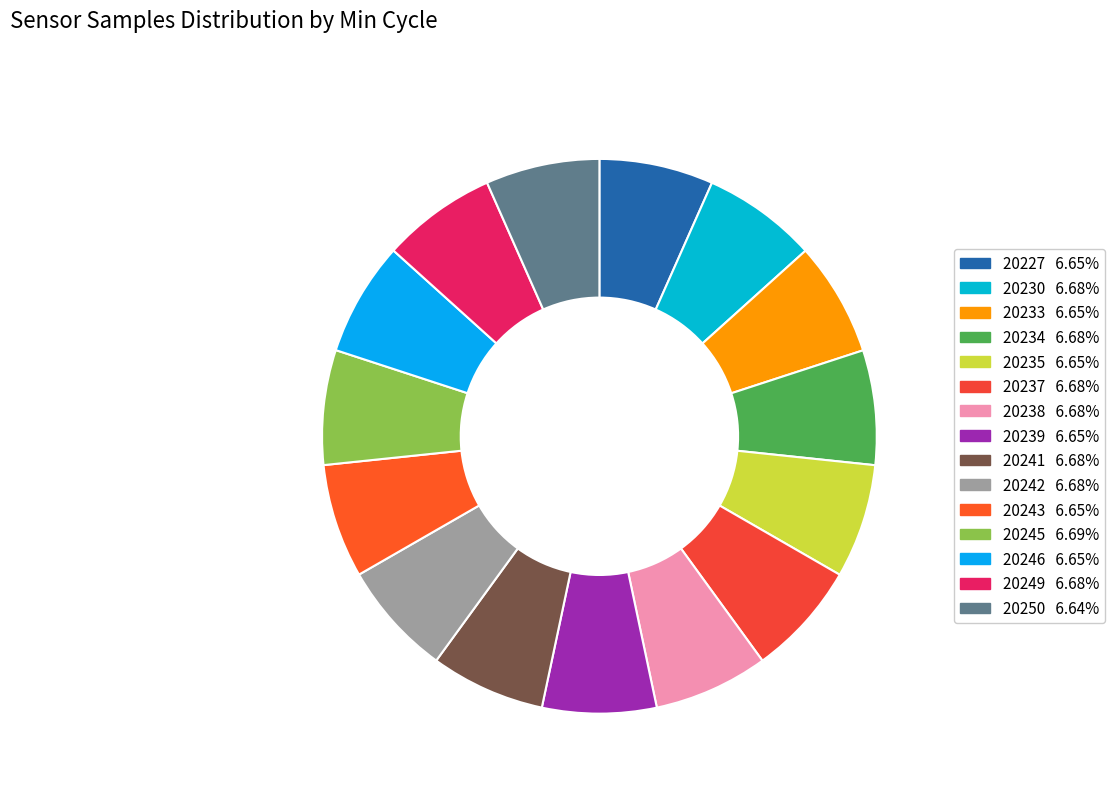

Between 20239 and 20243, which is larger?

20243